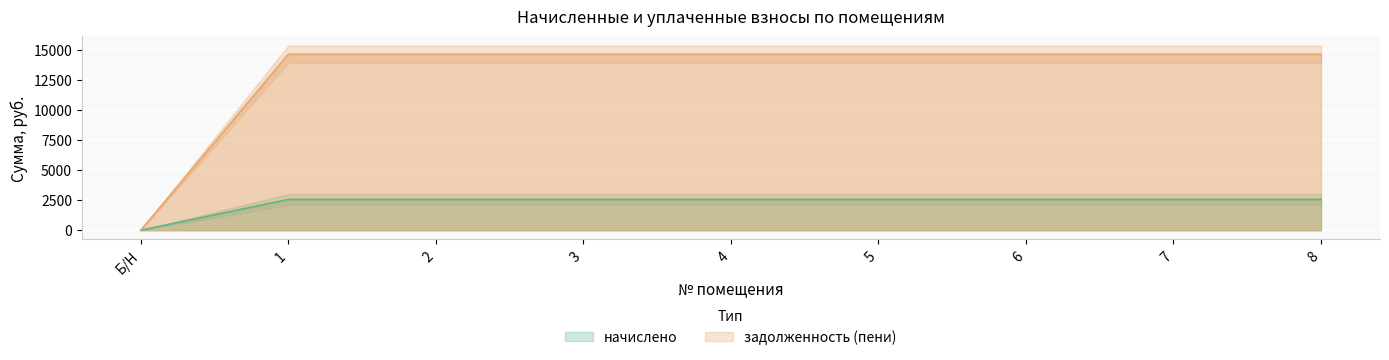

True or false: начислено has more than 0 points higher than both neighbors.

False